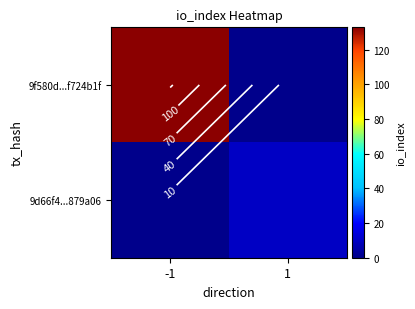

Which series changed the most between -1 and 1?

9f580d...f724b1f